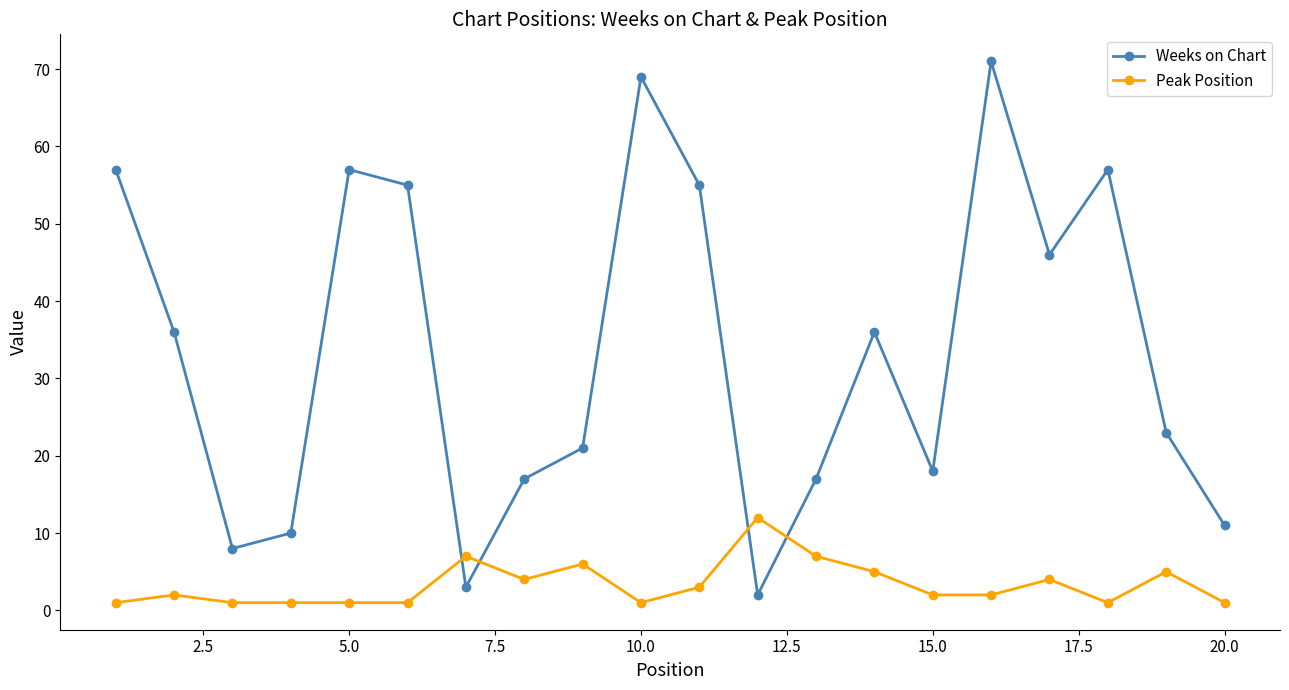

What is the value of the Weeks on Chart point at the 8th from the left?

17